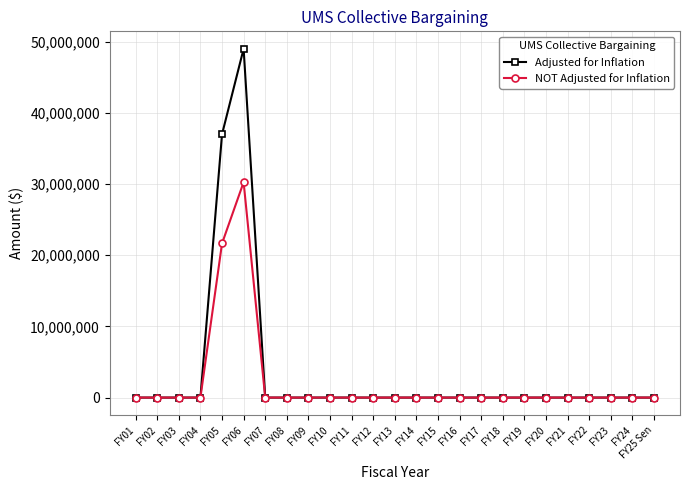

List the series in order of their overall mean, lowest first.

NOT Adjusted for Inflation, Adjusted for Inflation